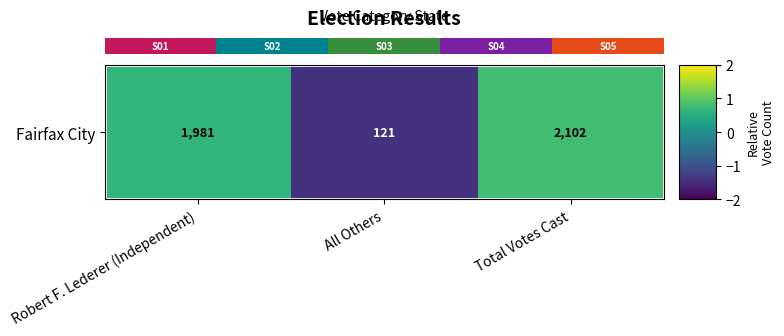

Which has a higher value, Robert F. Lederer (Independent) or Total Votes Cast?

Total Votes Cast